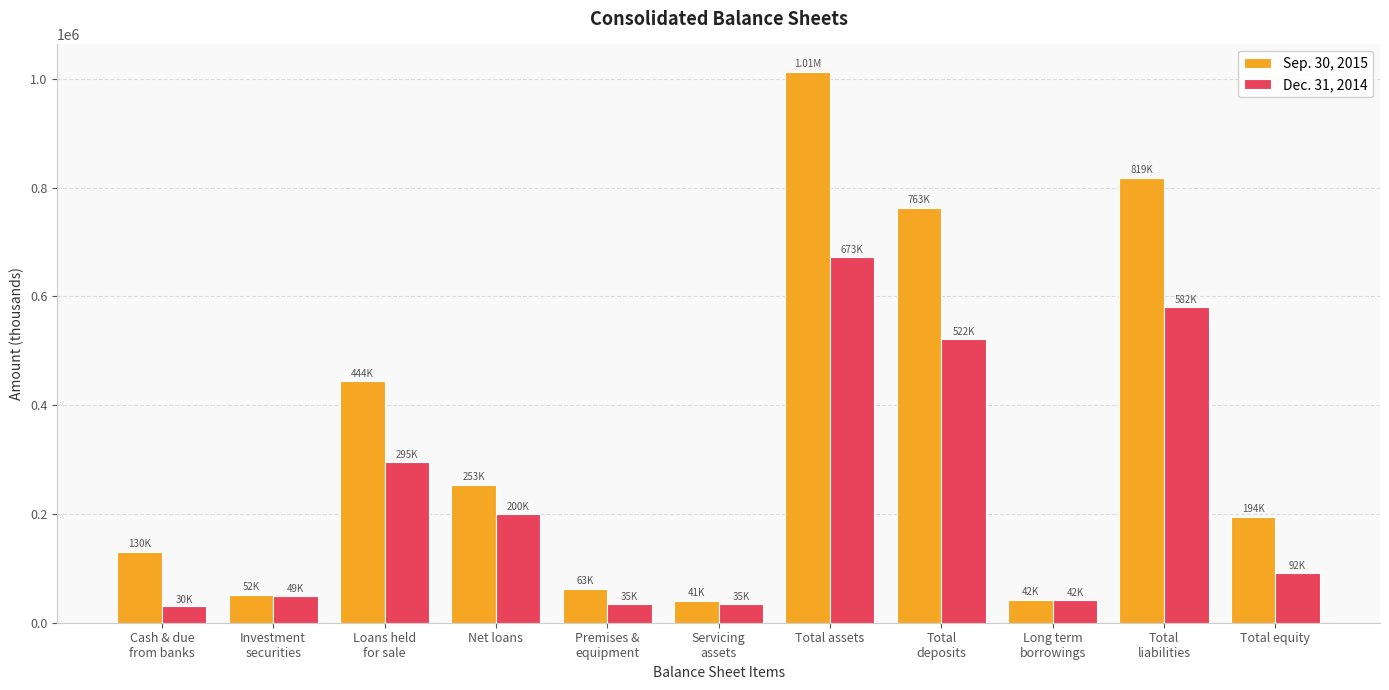

What is the difference between the maximum and minimum values in the Dec. 31, 2014 series?

643413